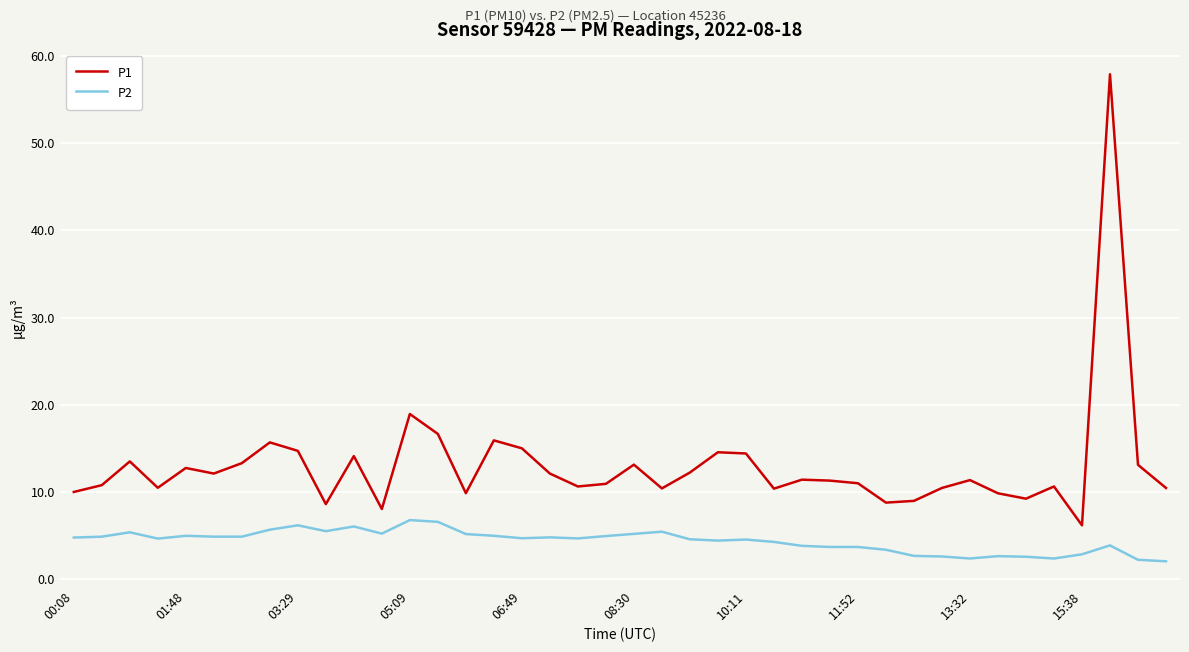

Rank the series by their average value, from lowest to highest.

P2, P1